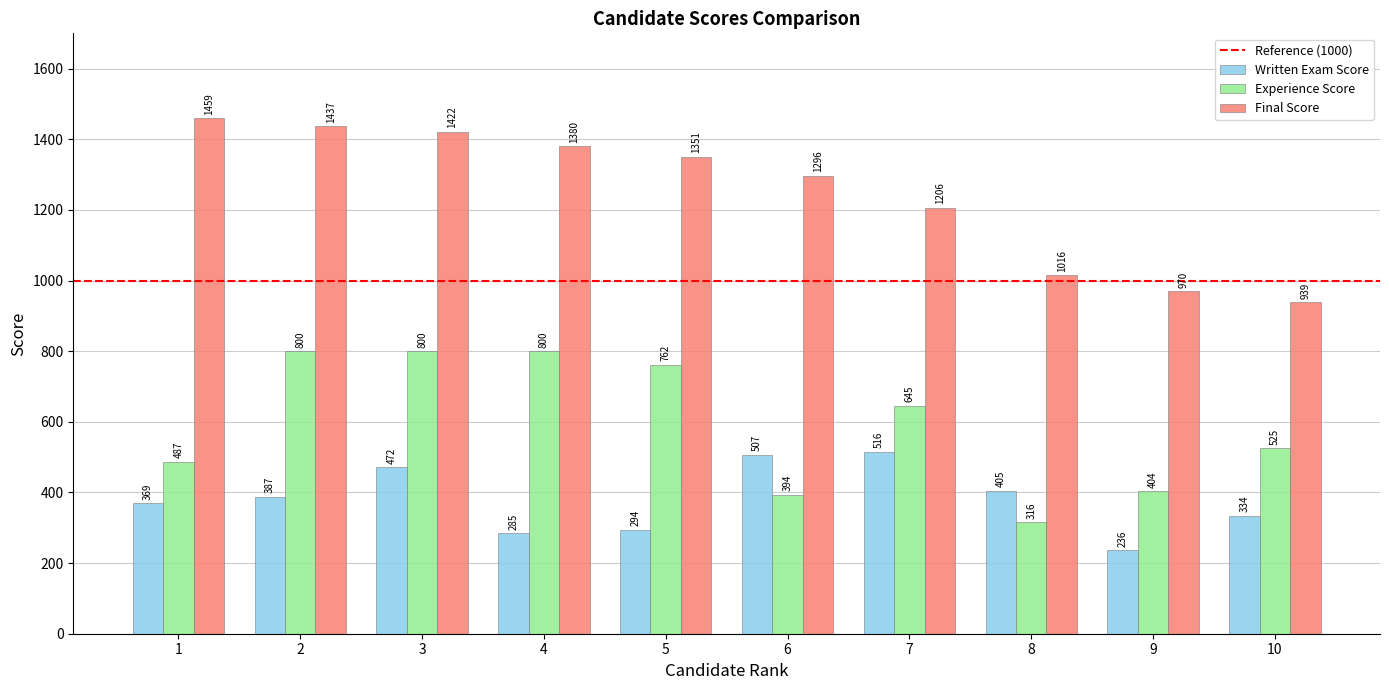

What is the difference between the highest and lowest values at 10?

604.7